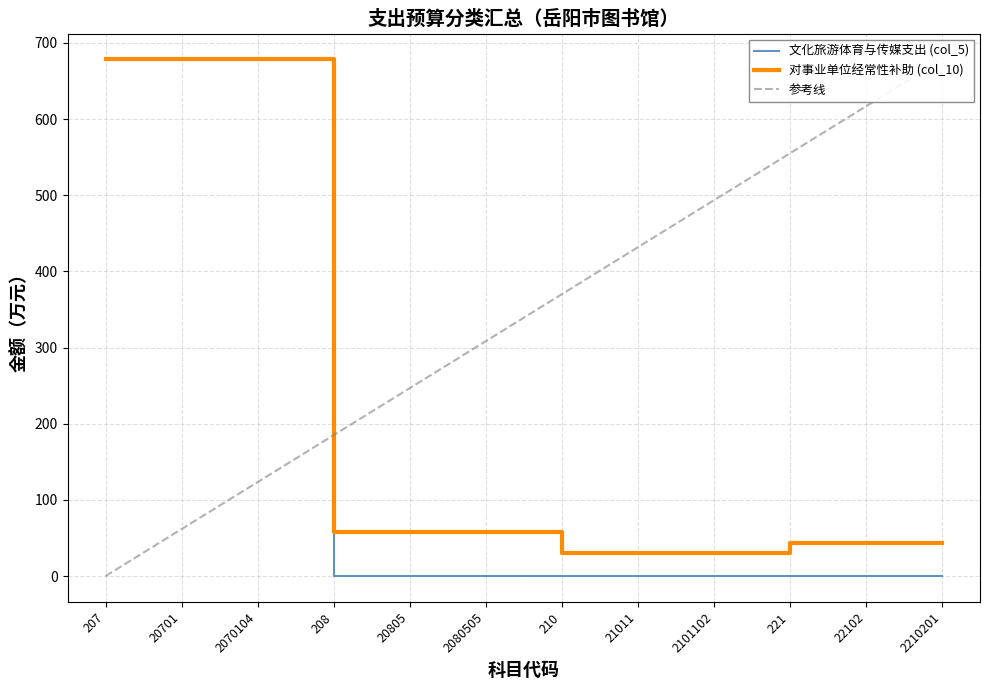

Which label corresponds to the largest value in the chart?

207